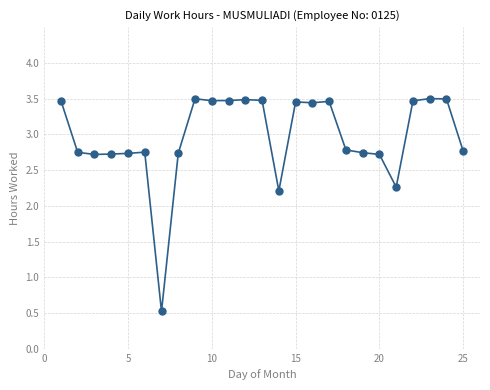

What is the value of the 7th point from the left?

0.5